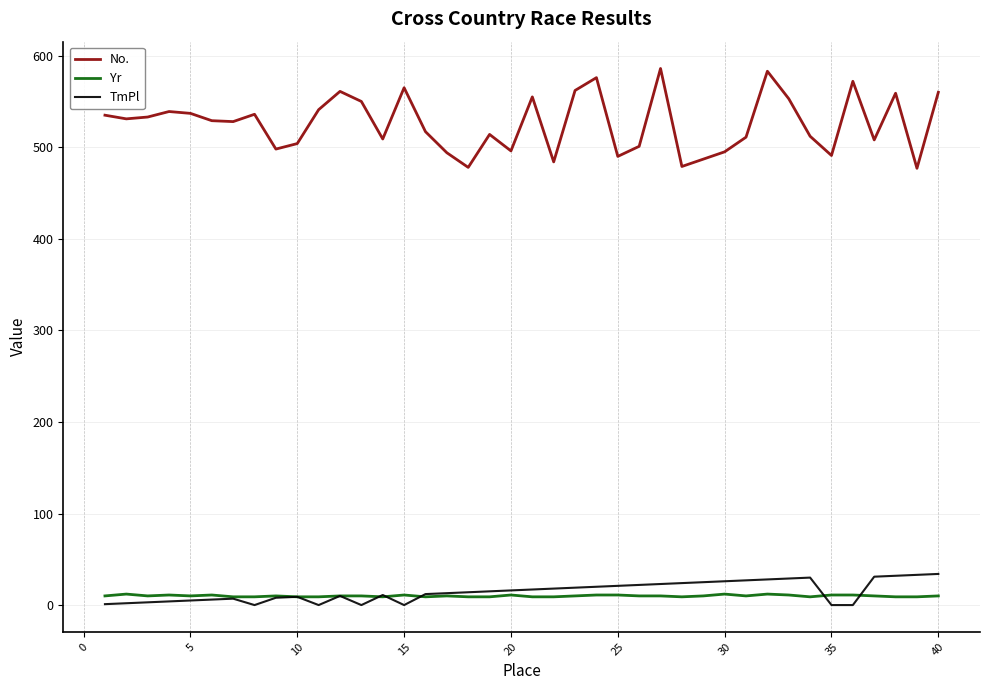

True or false: Yr and No. intersect in this chart.

False